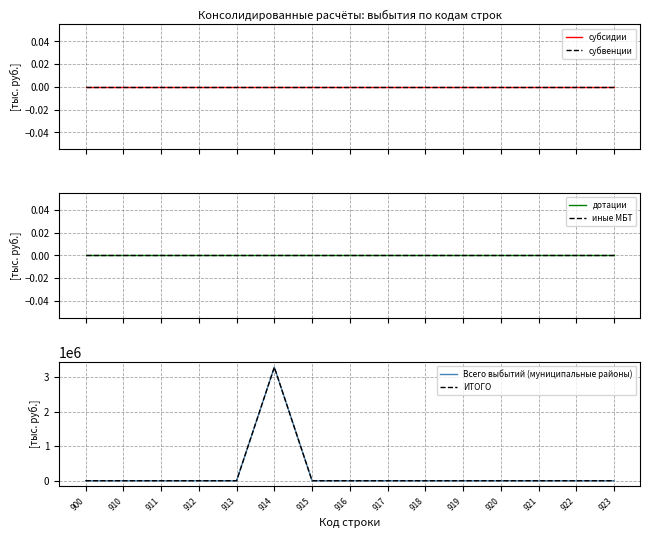

At 914, list the series in order from smallest to largest.

субсидии, субвенции, дотации, иные МБТ, Всего выбытий (муниципальные районы), ИТОГО